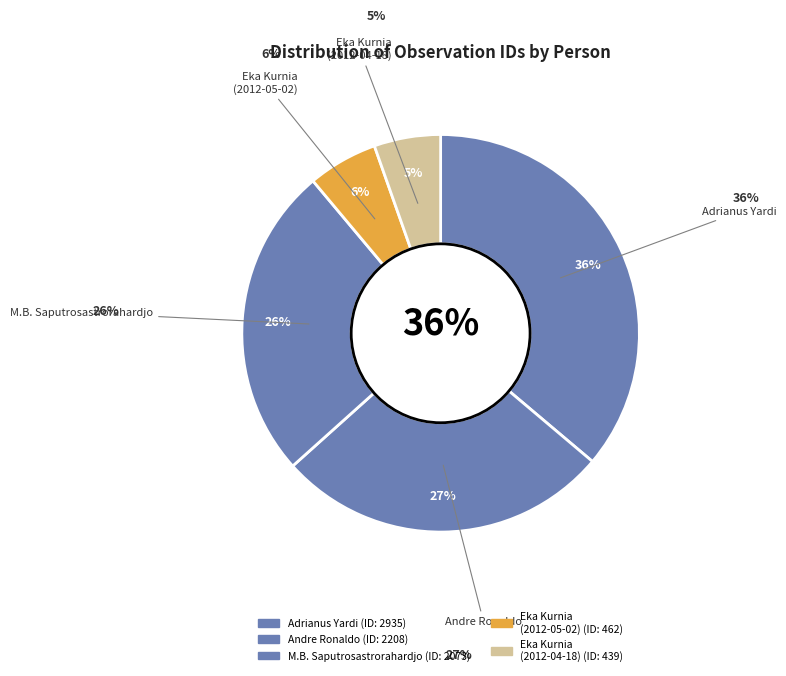

What is the change in value from Muhammad Bakti Saputrosastrorahardjo to Eka Kurnia (2012-05-02)?

-1611